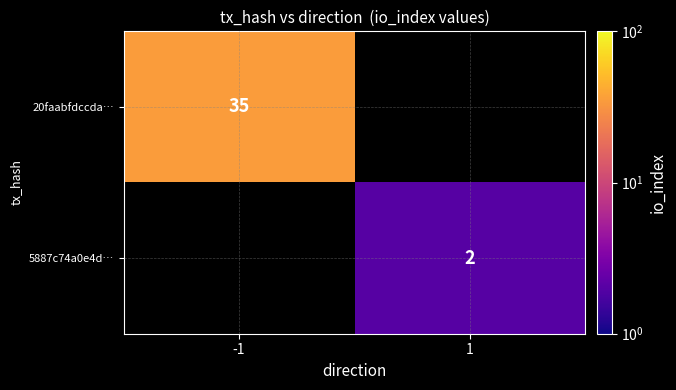

True or false: 5887c74a0e4d… has a value of 2 at 1.

True